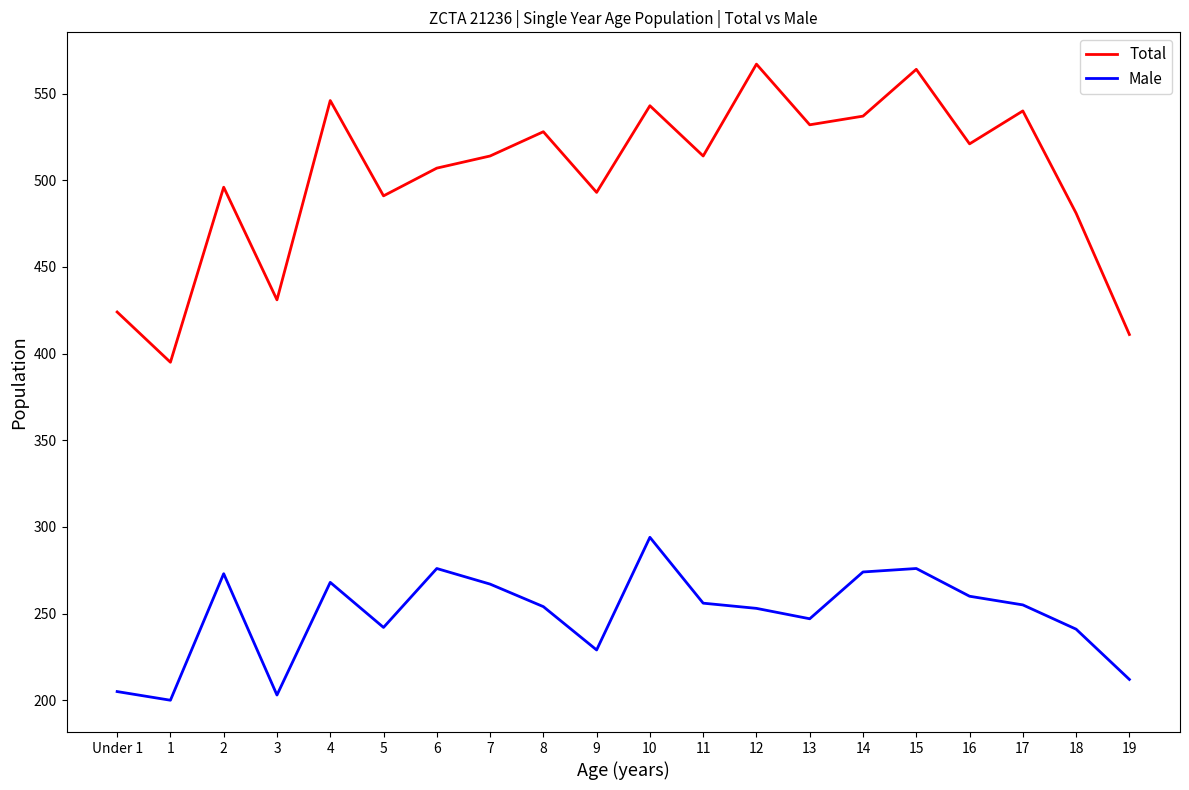

What is the difference between the highest and lowest values at 10?

249